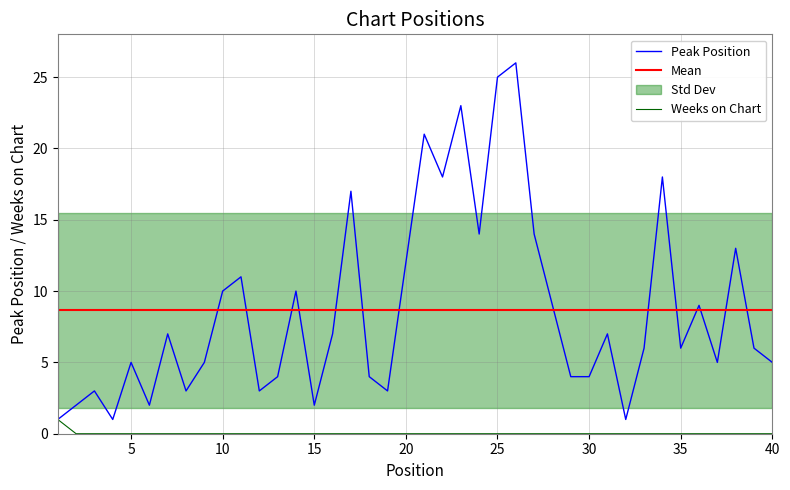

How many values in the Weeks on Chart series exceed 0?

1